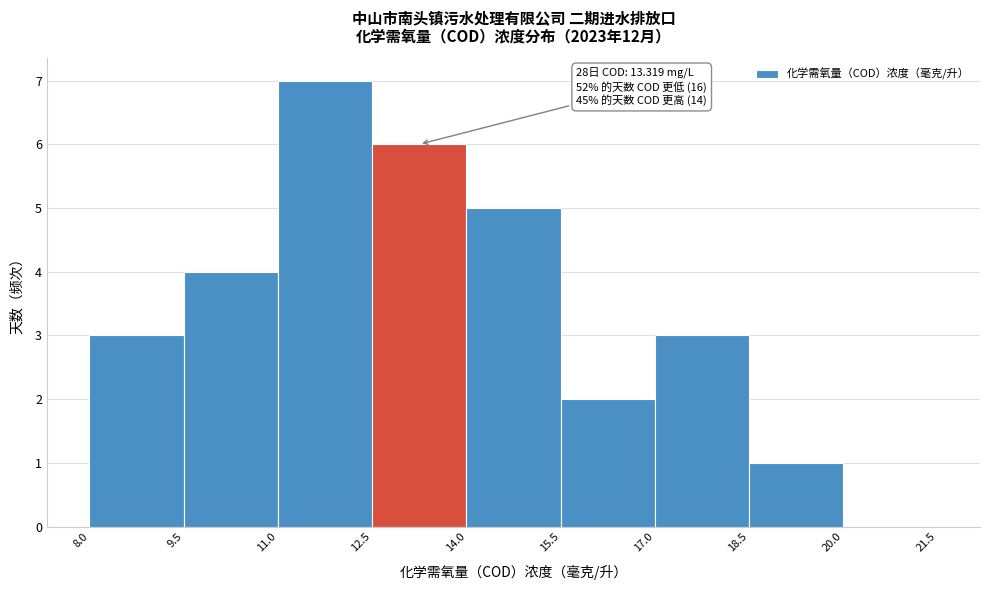

Which range on the x-axis has the tallest bar?

11.0 to 12.5